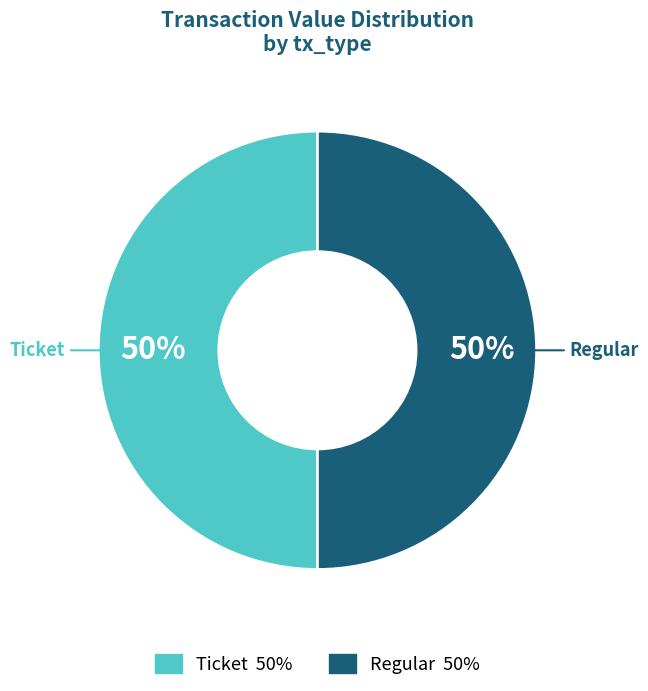

To the nearest percent, what is the average slice percentage?

50%